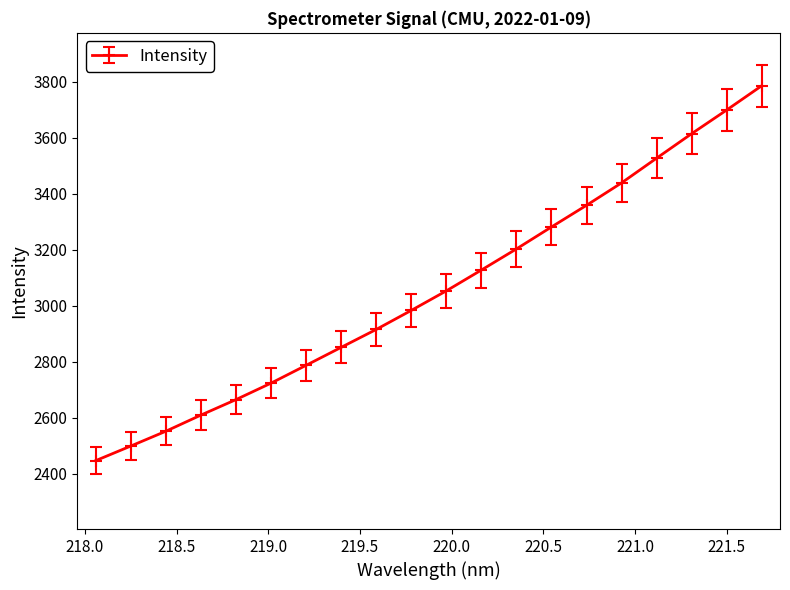

How many data points does each series have?

20